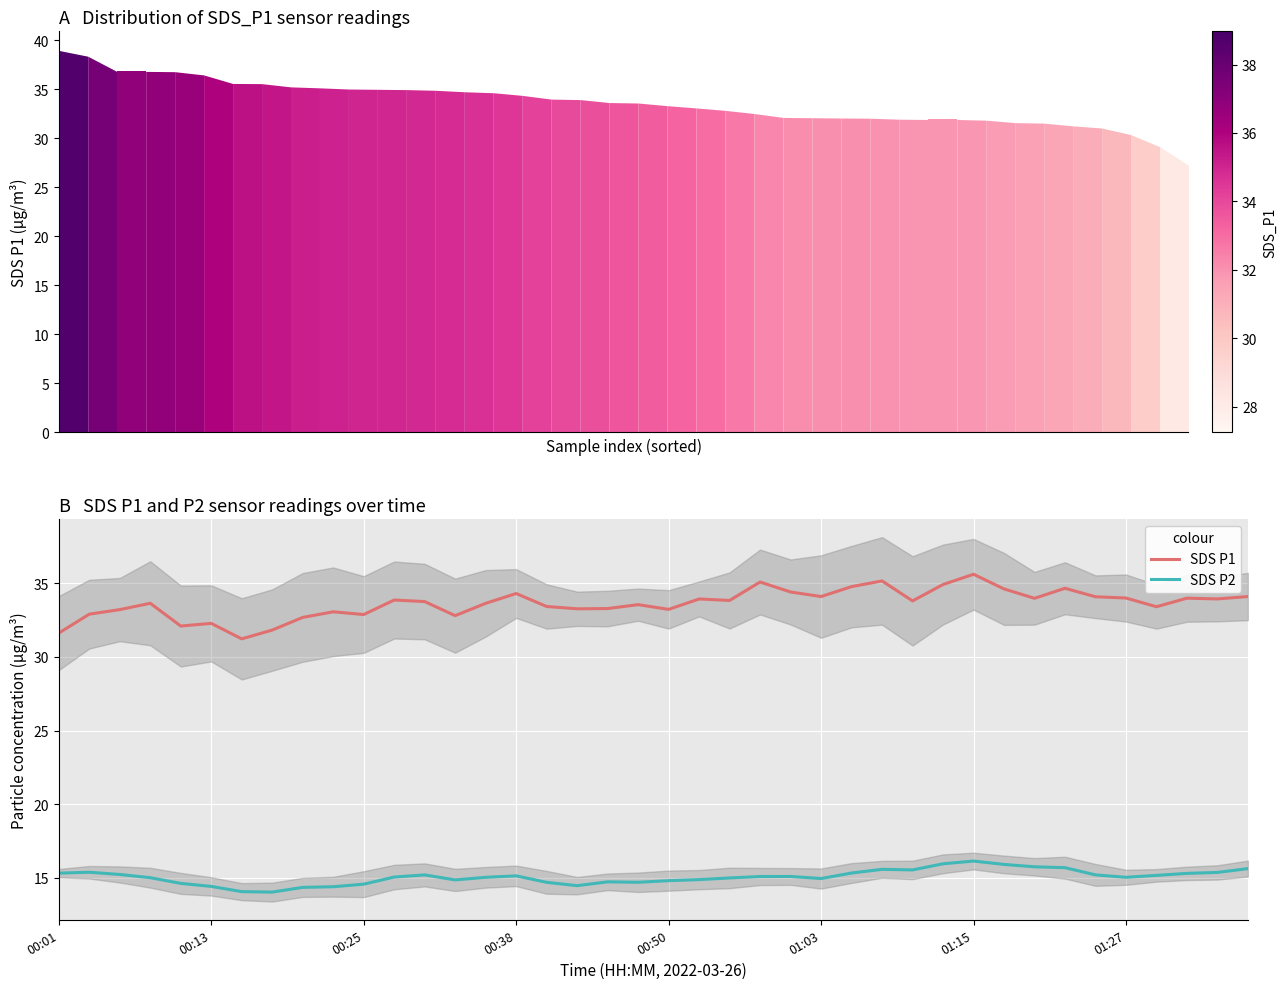

True or false: SDS P2 and SDS P1 intersect in this chart.

False